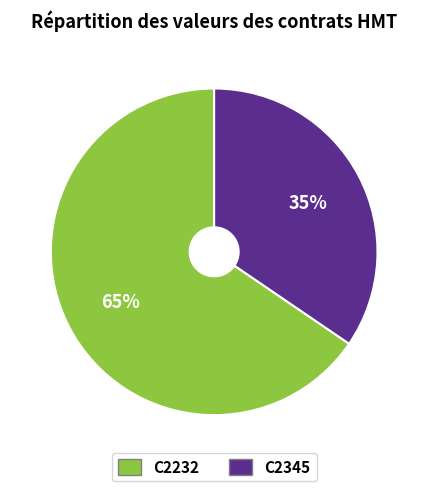

To the nearest percent, what percentage of the pie is C2232?

65%